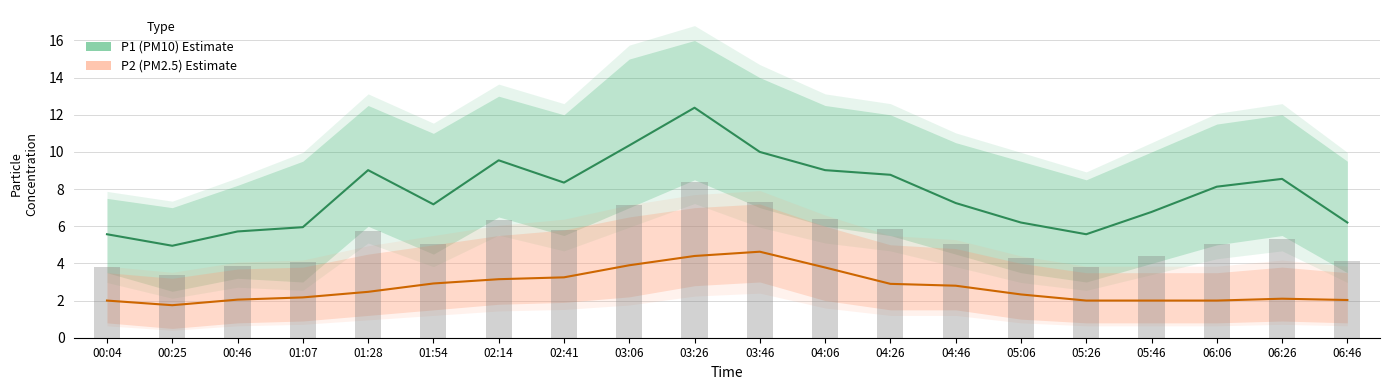

What is the minimum value shown in the chart?

1.8